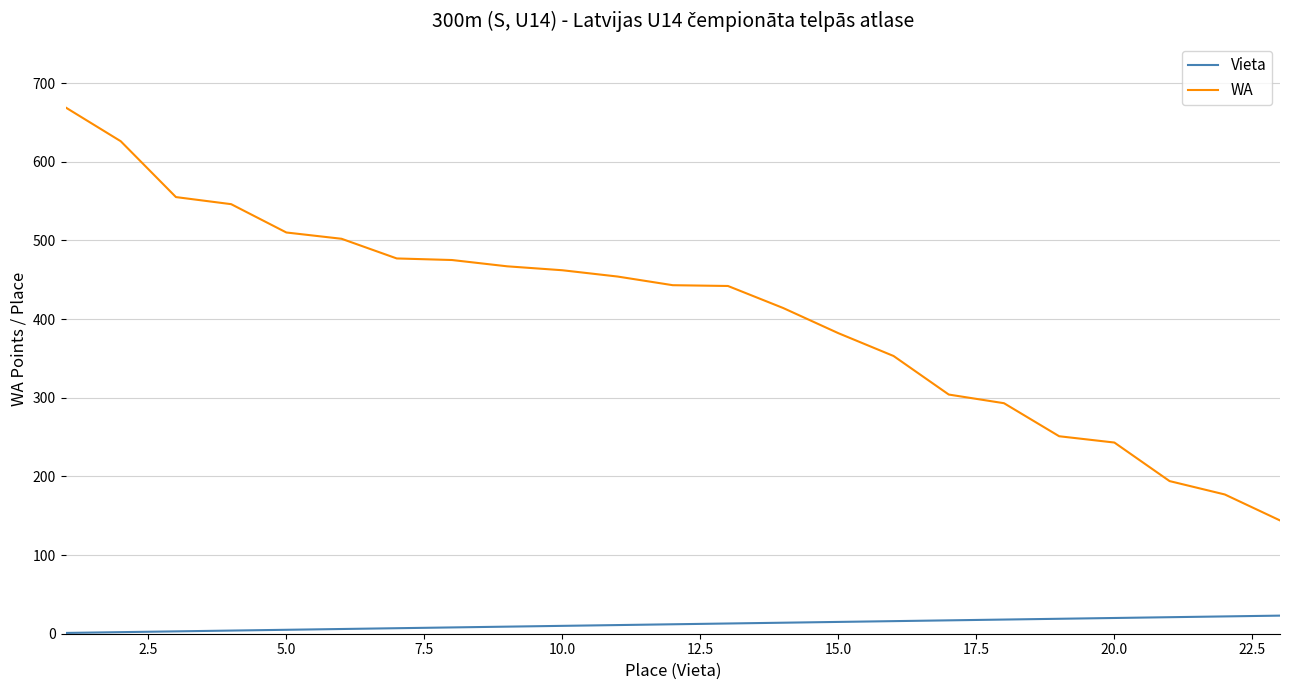

True or false: WA and Vieta intersect in this chart.

False